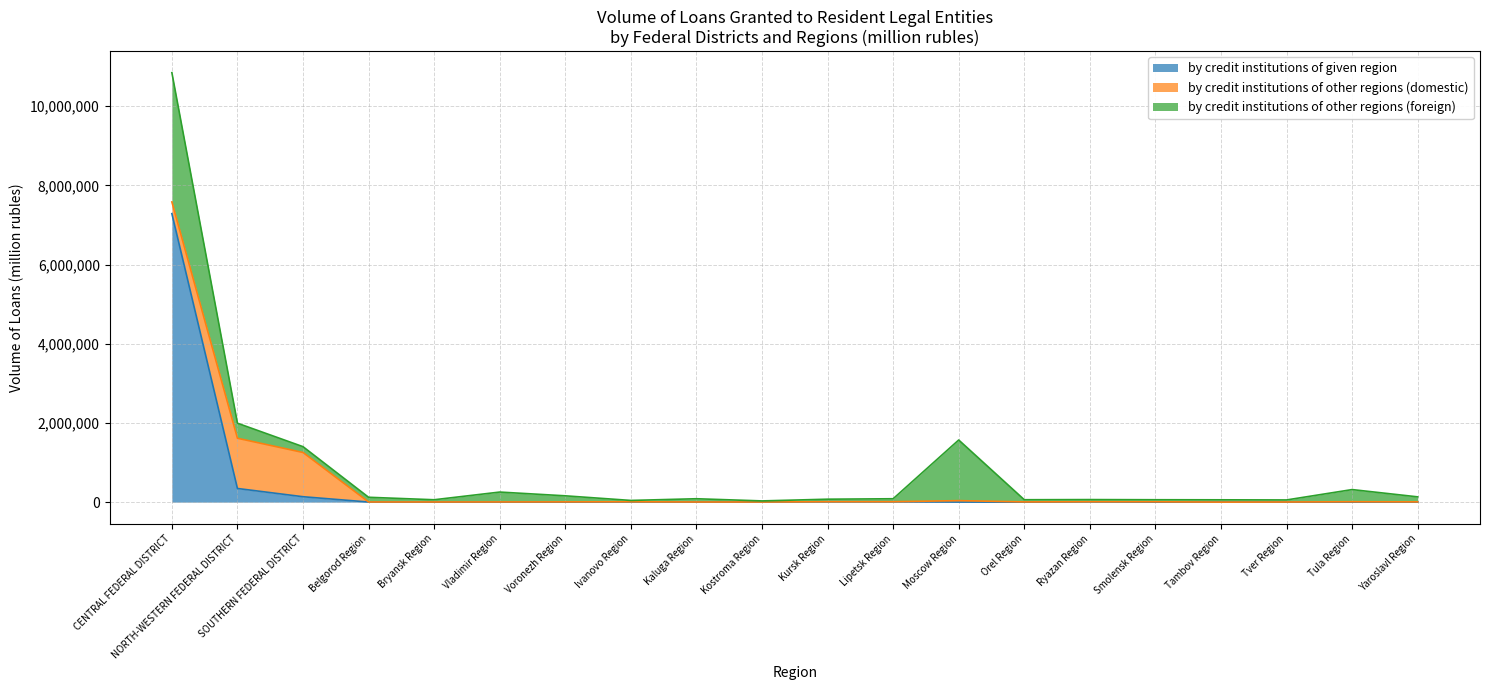

Where is the first local minimum for by credit institutions of other regions (domestic)?

Belgorod Region